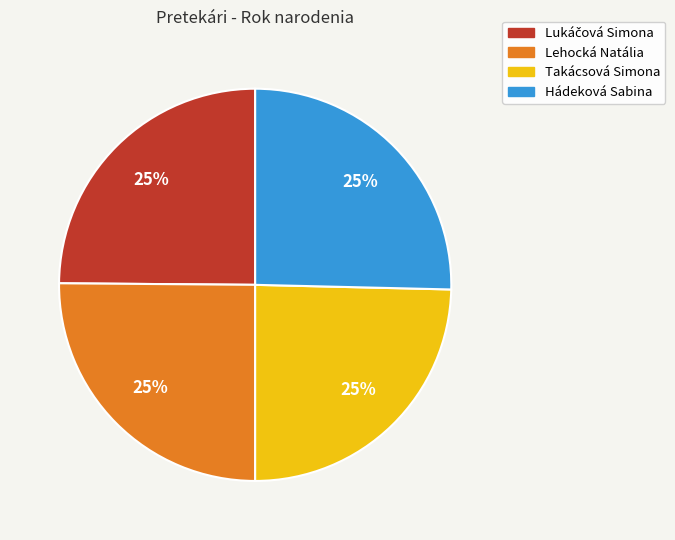

True or false: Takácsová Simona accounts for 18% of the total.

False